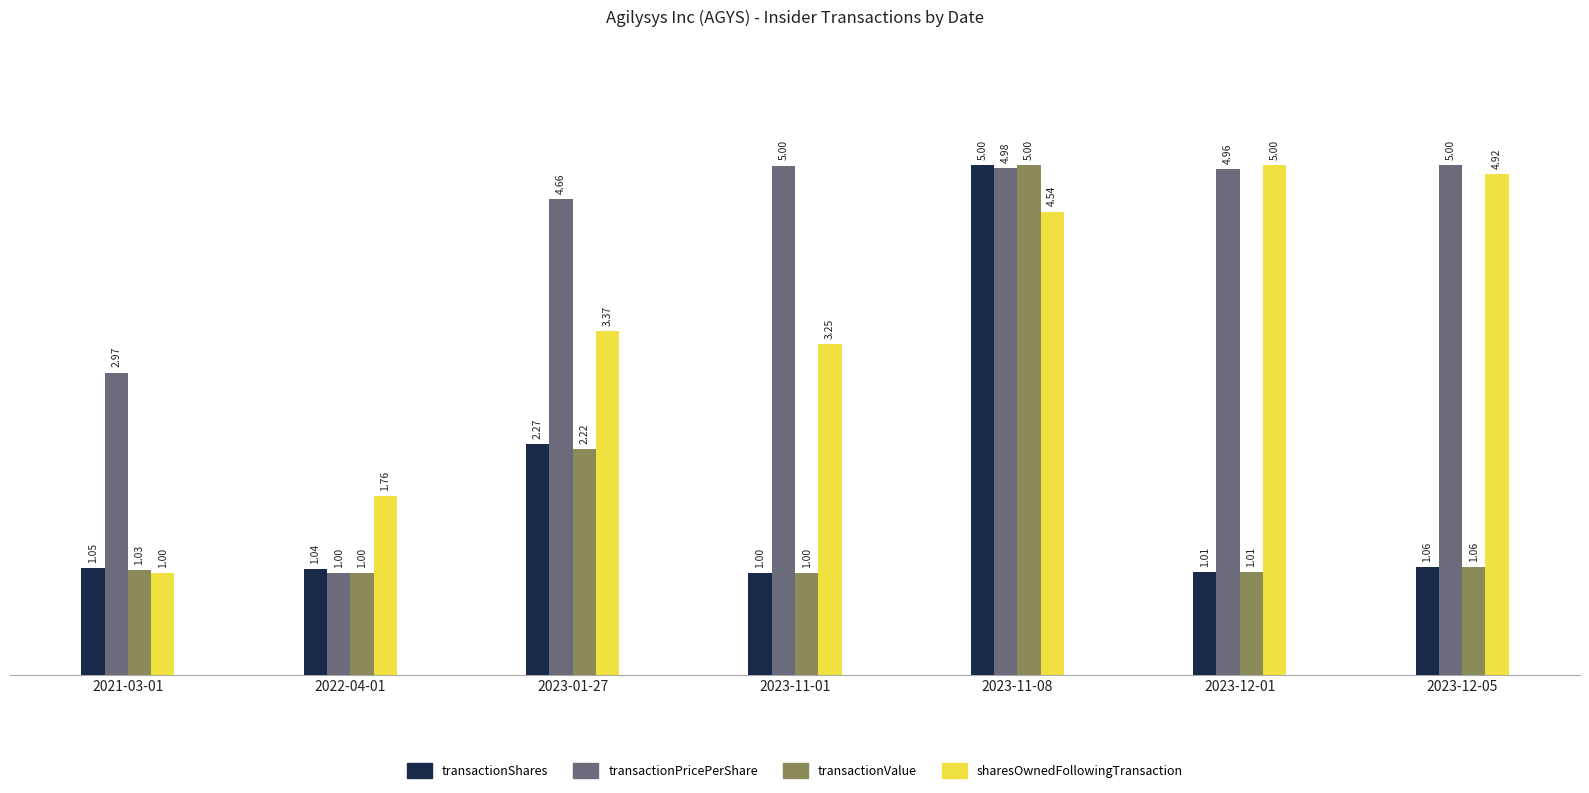

What is the value of the transactionPricePerShare bar at the 4th from the left?

5.0